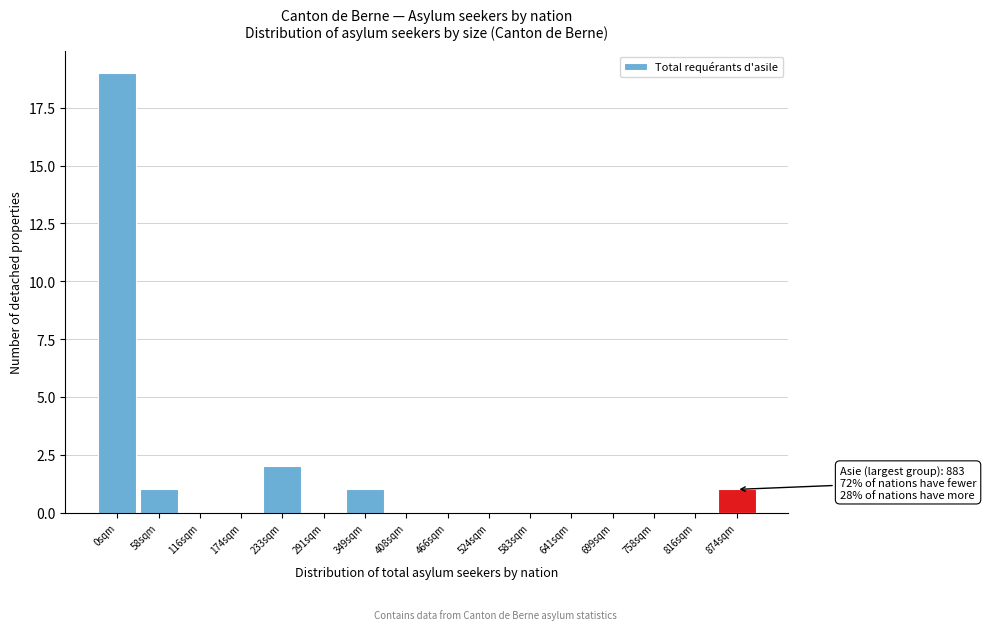

Reading right to left, extract all data points from this chart.

874sqm=1	816sqm=0	758sqm=0	699sqm=0	641sqm=0	583sqm=0	524sqm=0	466sqm=0	408sqm=0	349sqm=1	291sqm=0	233sqm=2	174sqm=0	116sqm=0	58sqm=1	0sqm=19